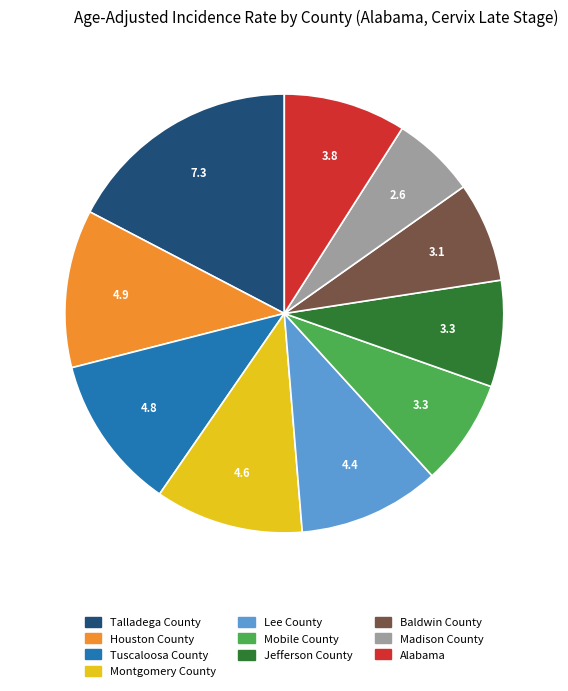

Is it true that Madison County is 6% of the pie?

True